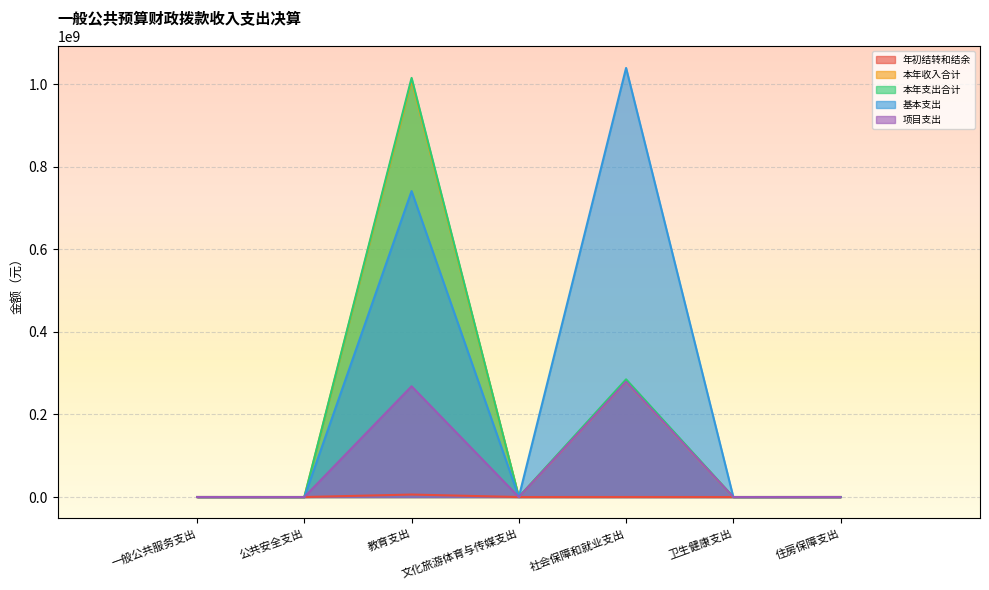

At which label does 本年收入合计 reach its minimum?

公共安全支出